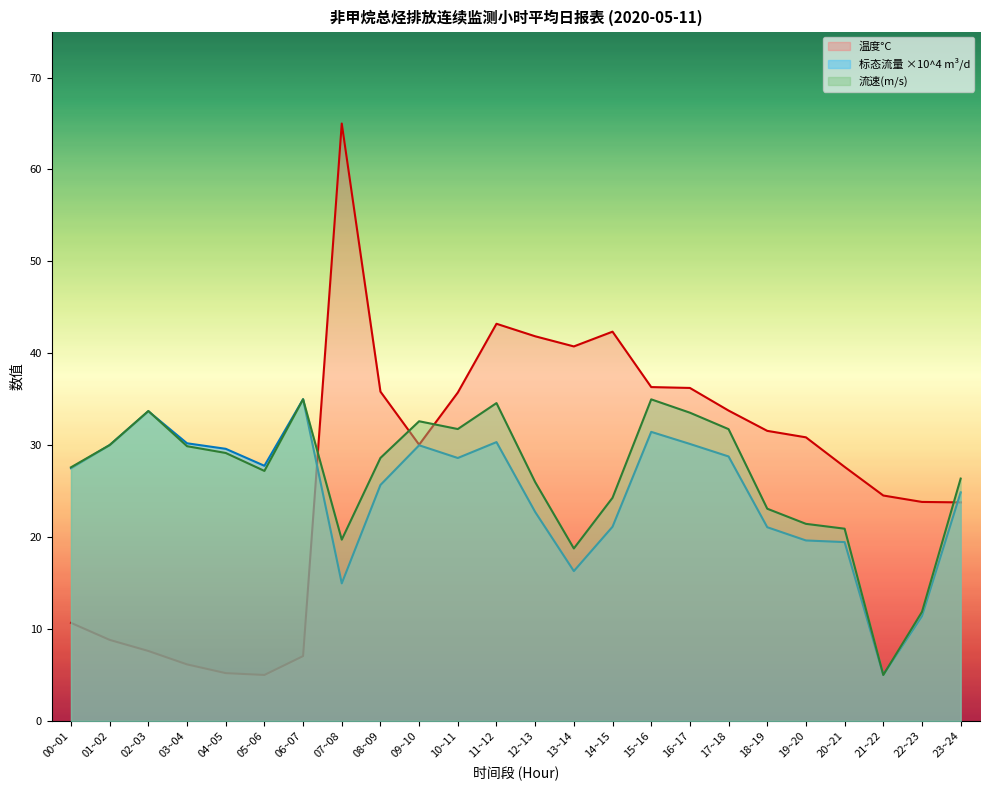

The value of 标态流量 ×10^4 m³/d at 05~06 is 45.4. True or false?

False